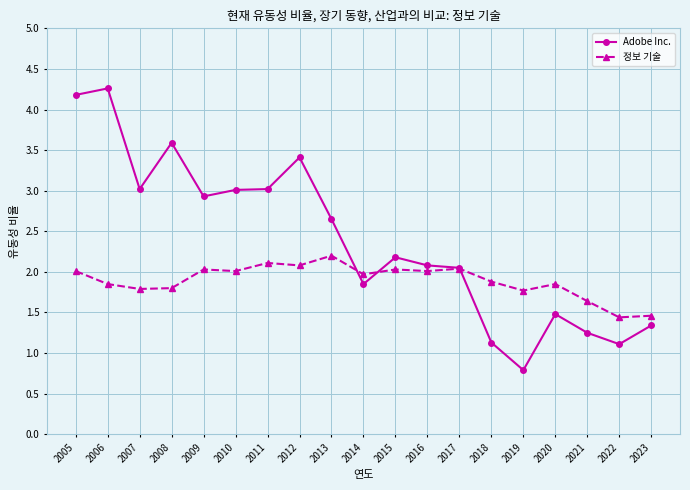

Rank the series at 2009 from highest to lowest value.

Adobe Inc., 정보 기술